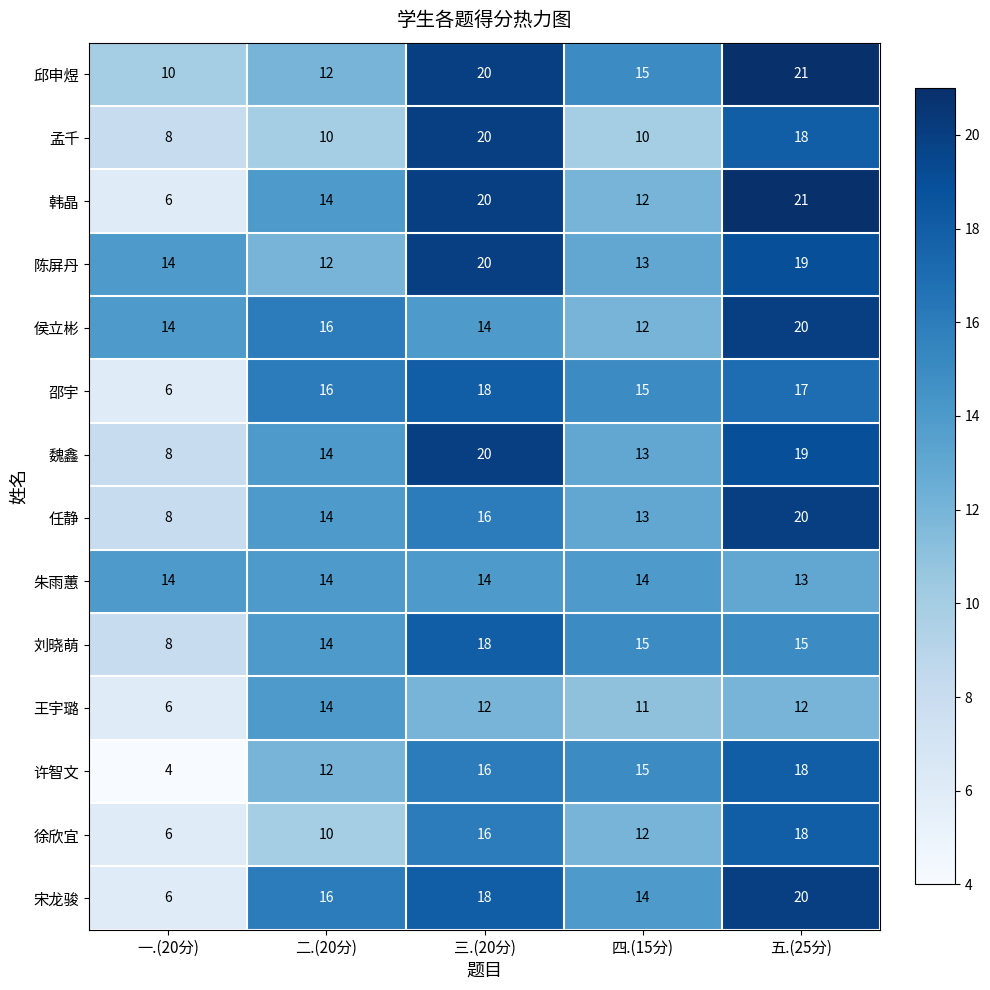

Which series has the widest spread of values?

韩晶